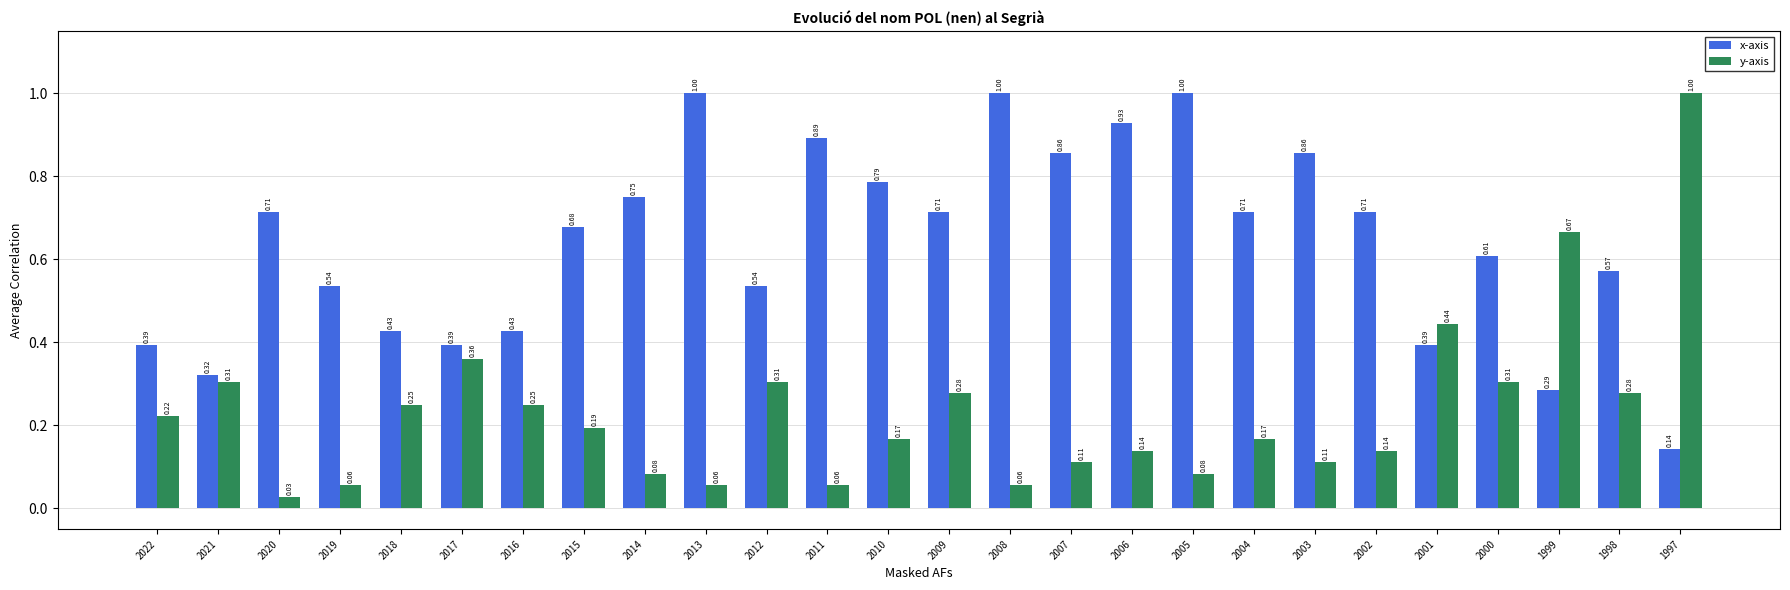

What are all the series names shown in the legend?

x-axis, y-axis